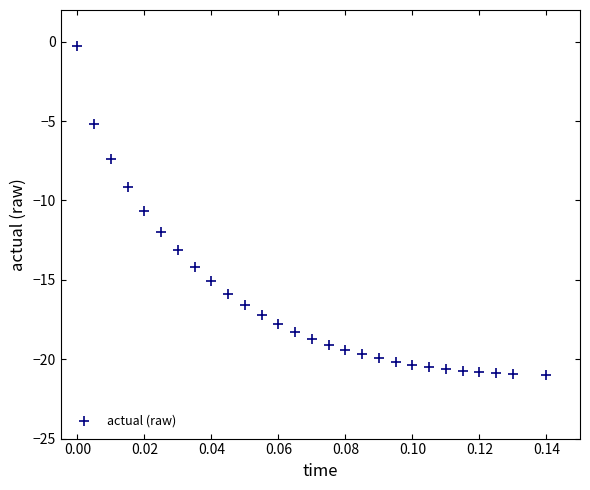

What is the range of Y values (max minus min)?

20.7